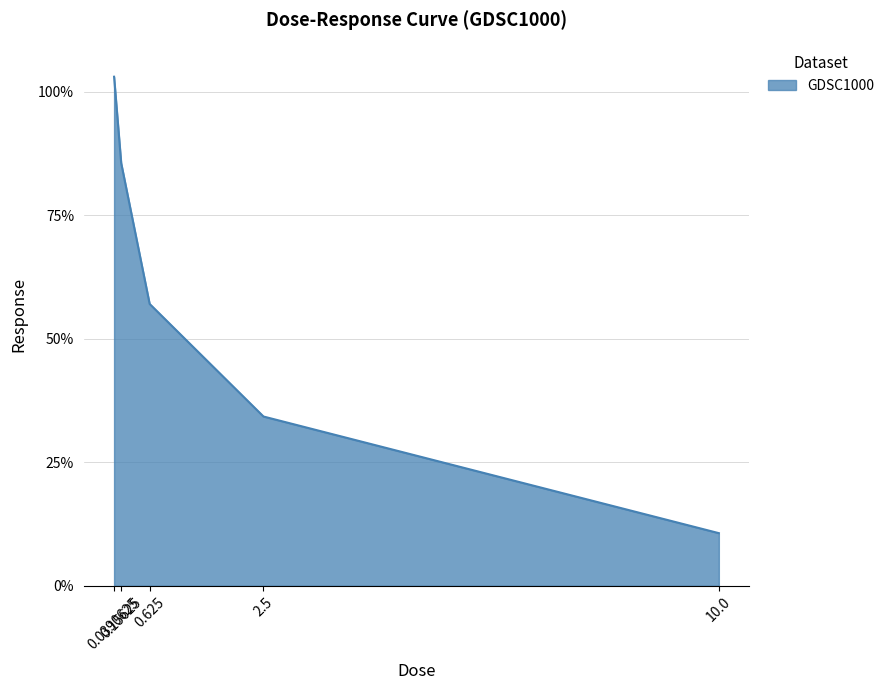

Does the chart display data point markers on the line(s)?

No